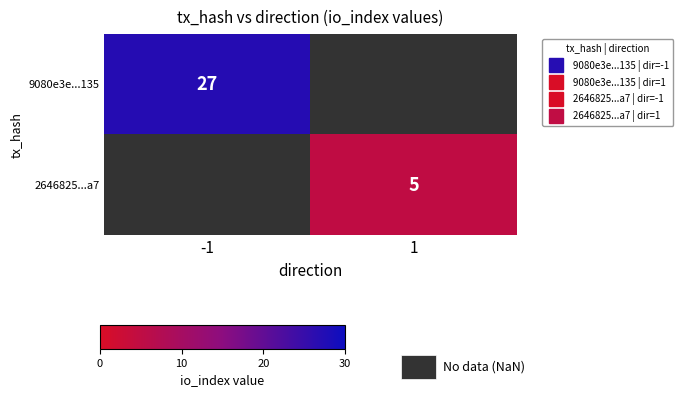

How many values in 2646825...a7 are above zero?

1